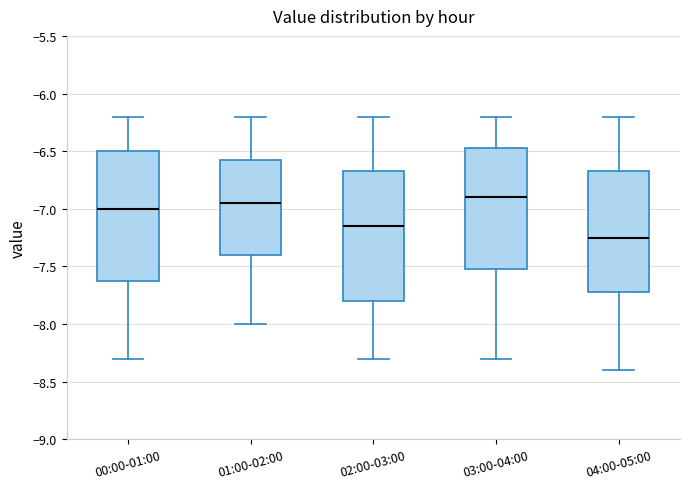

Reading left to right, read every box against the y-axis: the position of its median line, the range the box covers, and the ends of its whiskers. The values are not printed on the chart, so give them approximately, as read against the axis.

00:00-01:00: median -7.00, box -7.60 to -6.50, whiskers -8.30 to -6.20
01:00-02:00: median -6.95, box -7.40 to -6.55, whiskers -8.00 to -6.20
02:00-03:00: median -7.15, box -7.80 to -6.65, whiskers -8.30 to -6.20
03:00-04:00: median -6.90, box -7.50 to -6.45, whiskers -8.30 to -6.20
04:00-05:00: median -7.25, box -7.70 to -6.65, whiskers -8.40 to -6.20